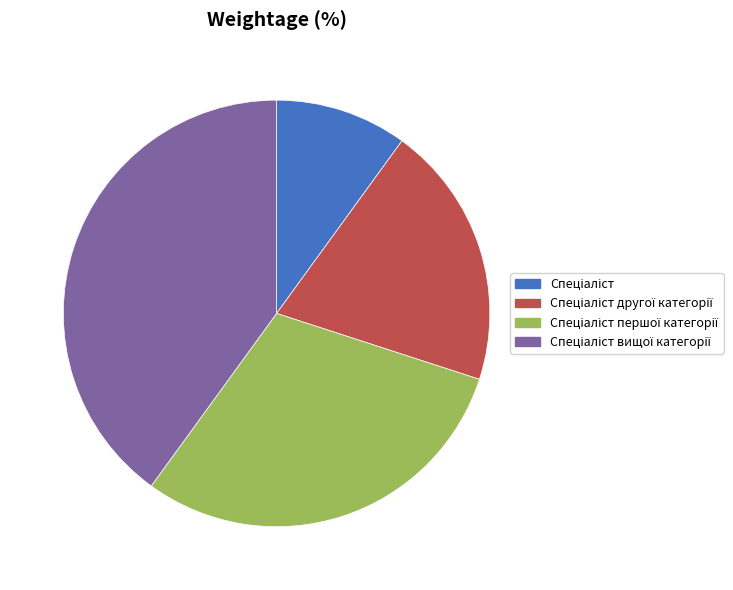

Does any single category account for the majority?

No